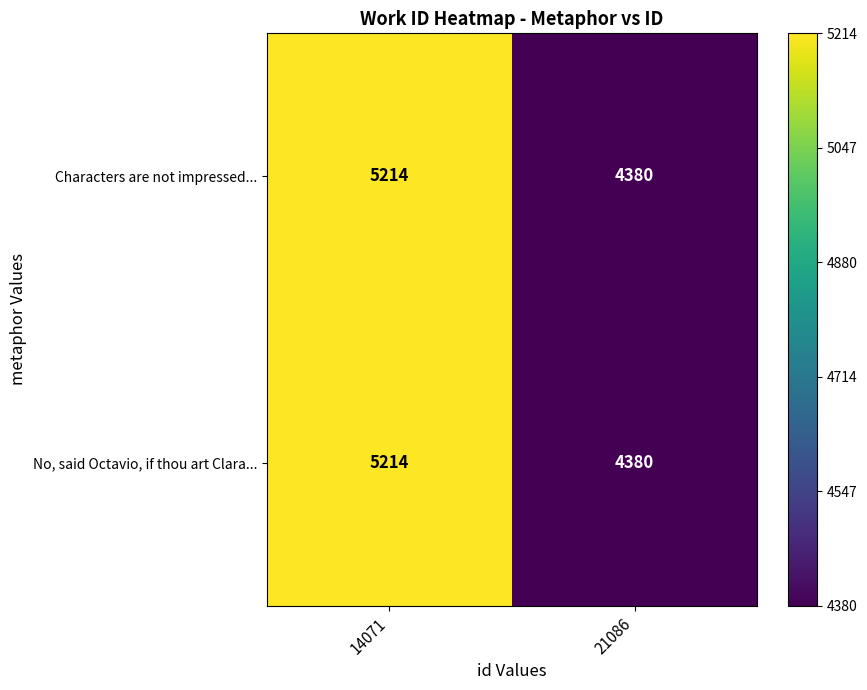

The value of No, said Octavio, if thou art Clara... at 14071 is 8510. True or false?

False